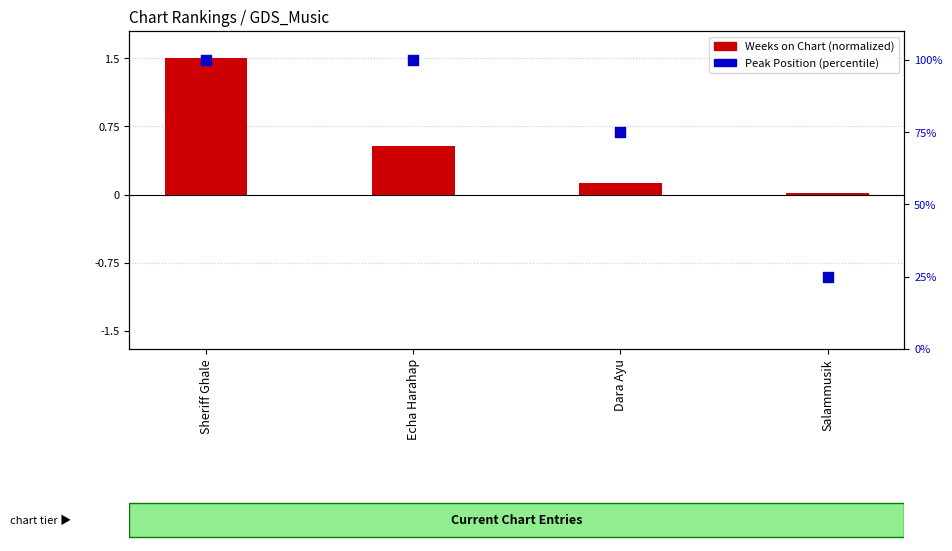

Which series has the largest Y range (max minus min)?

Peak Position (percentile)